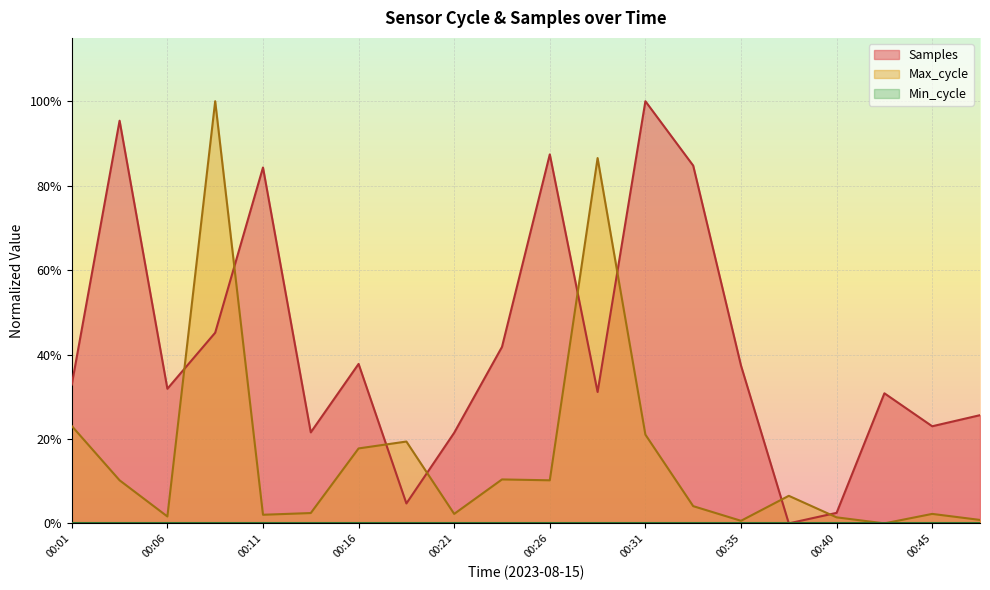

Where is the first local minimum for Samples?

00:06